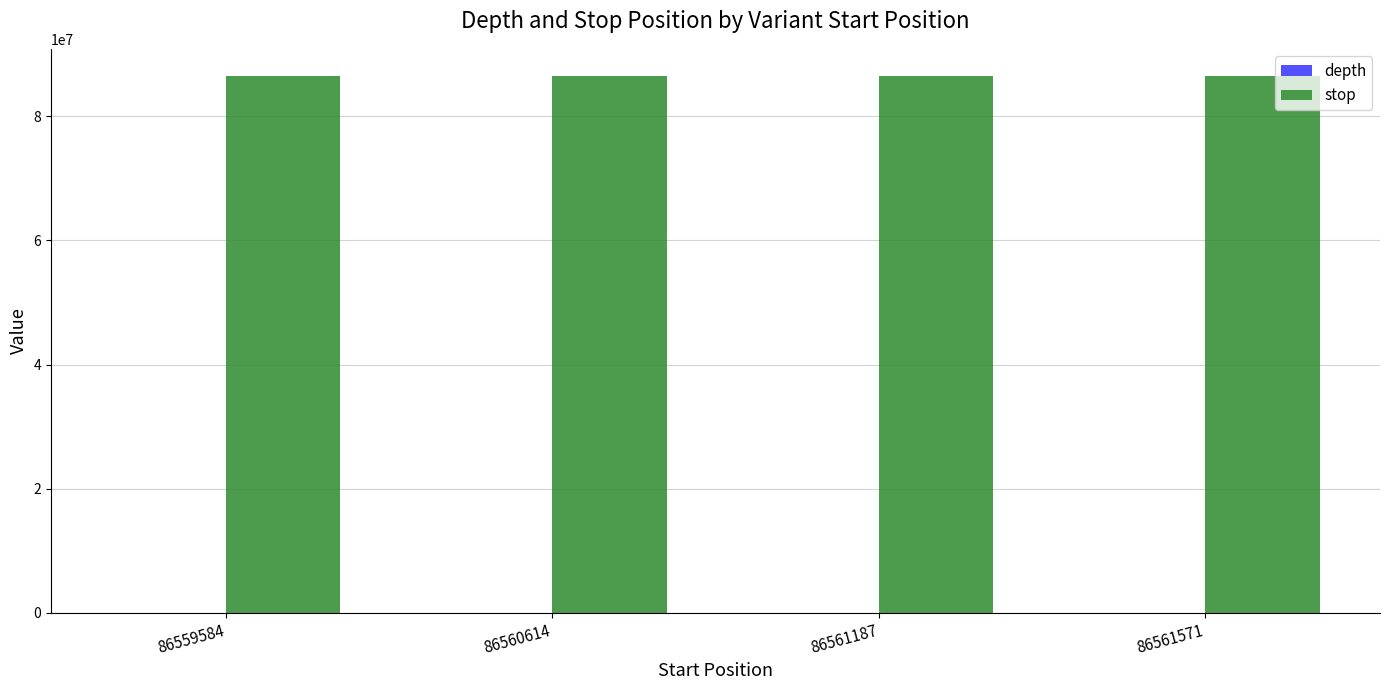

The stop series shows 134873878 at 86560614. True or false?

False